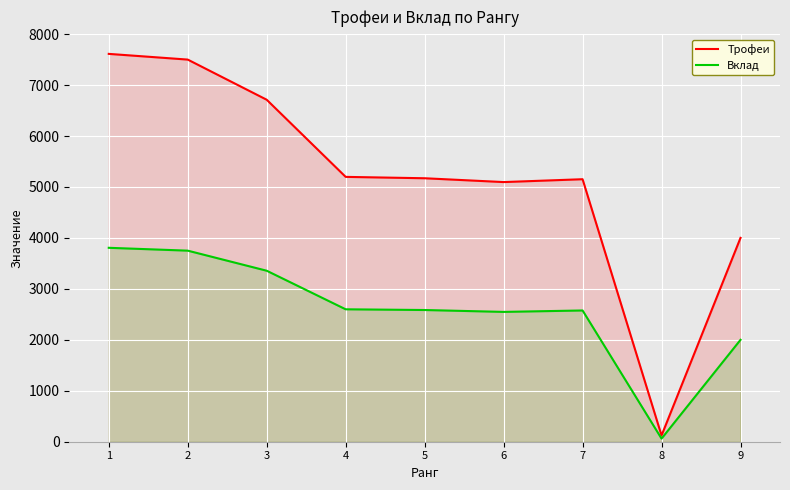

How many values in the Вклад series exceed 2585?

4